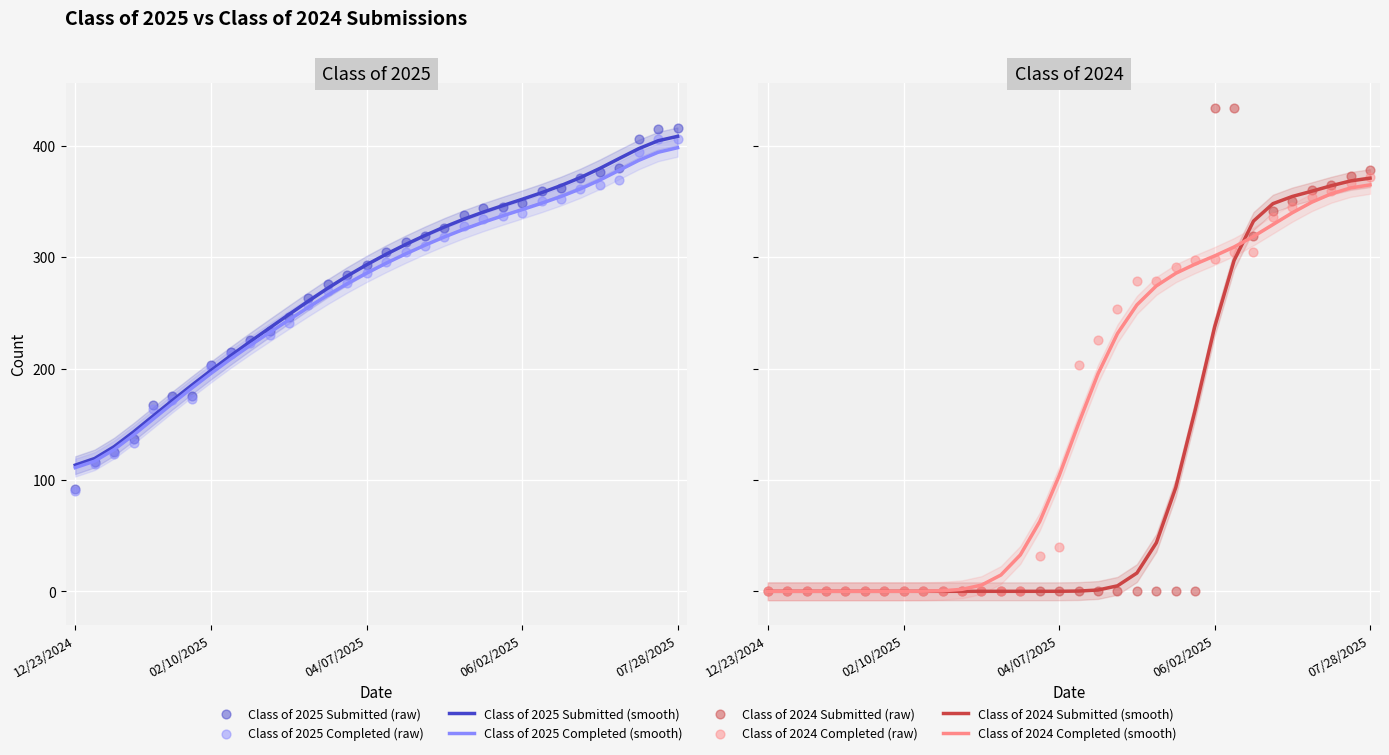

At how many categories does at least one series exceed 255?

20